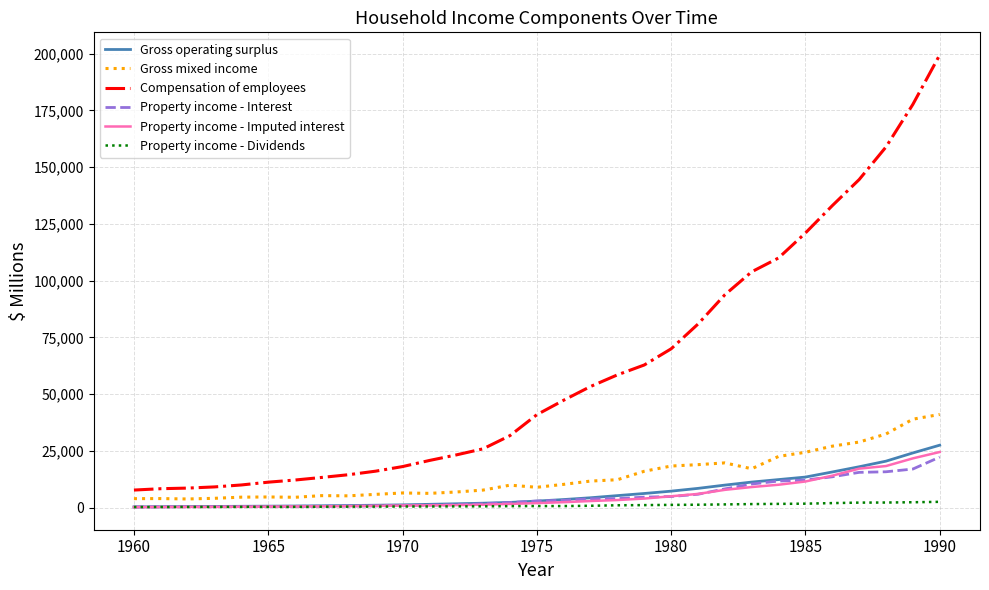

Which series has the largest range (max minus min)?

Compensation of employees